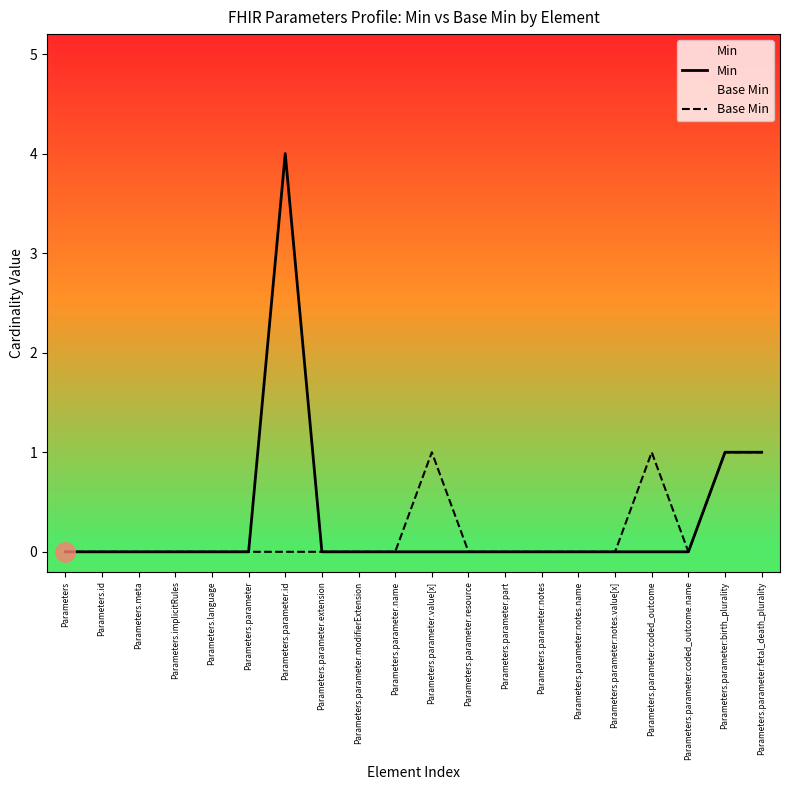

What position from the right is Parameters.parameter.extension?

13